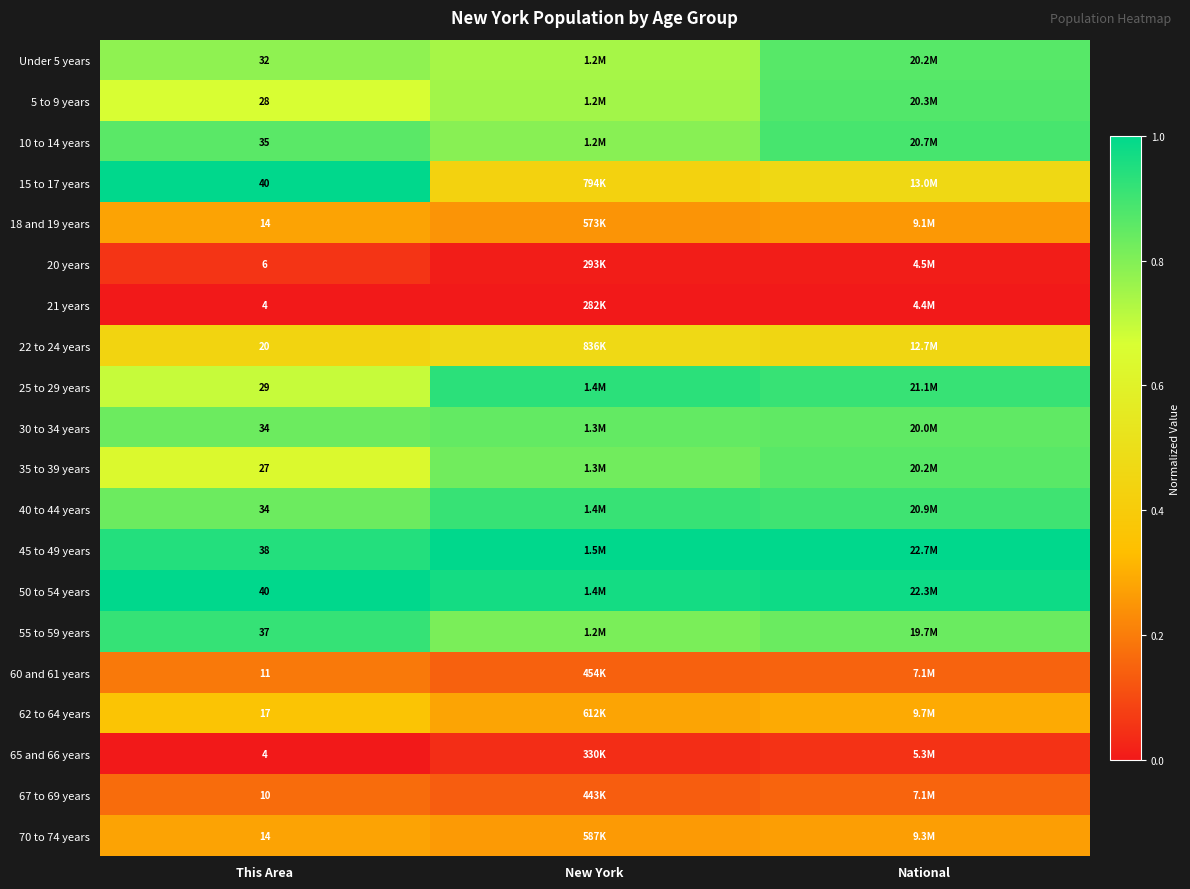

True or false: 65 and 66 years has a value of 0.1 at National.

True